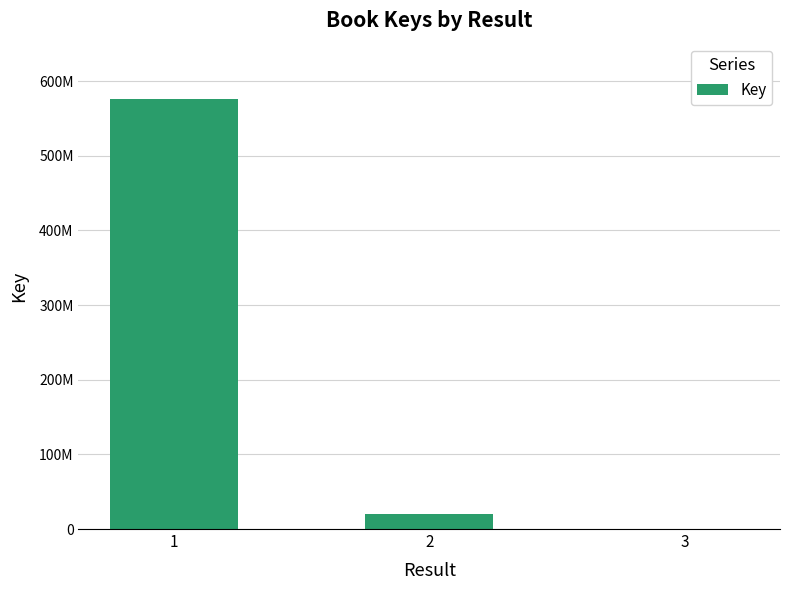

Where does the data first go above 20283914?

1